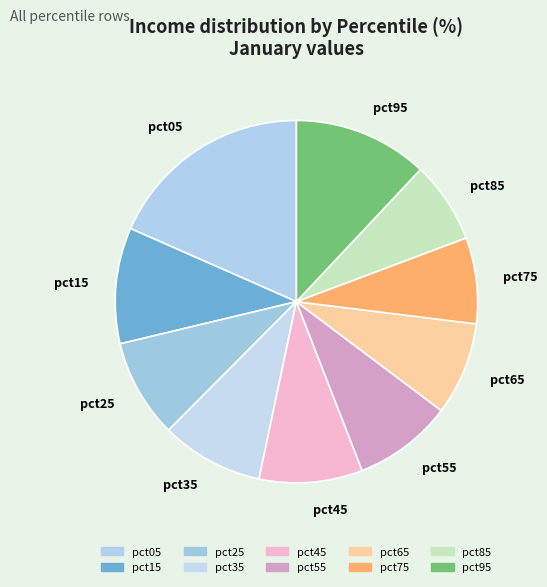

Is there a majority slice in this chart?

No